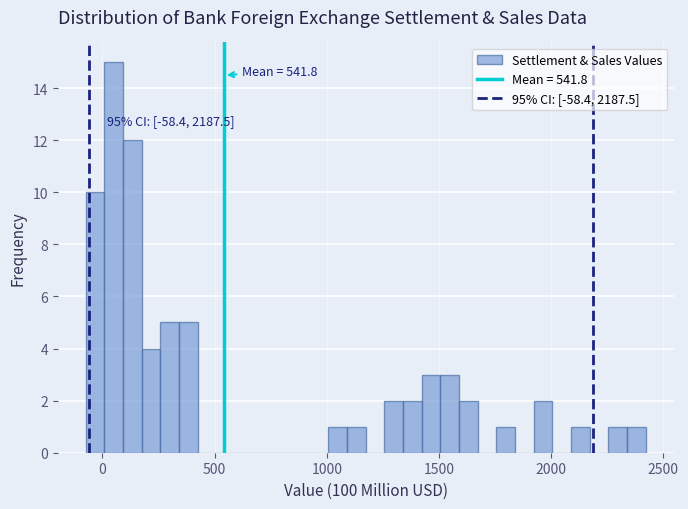

Around what value on the x-axis is the tallest bar? Give the approximate position of its centre, as read against the axis.

50